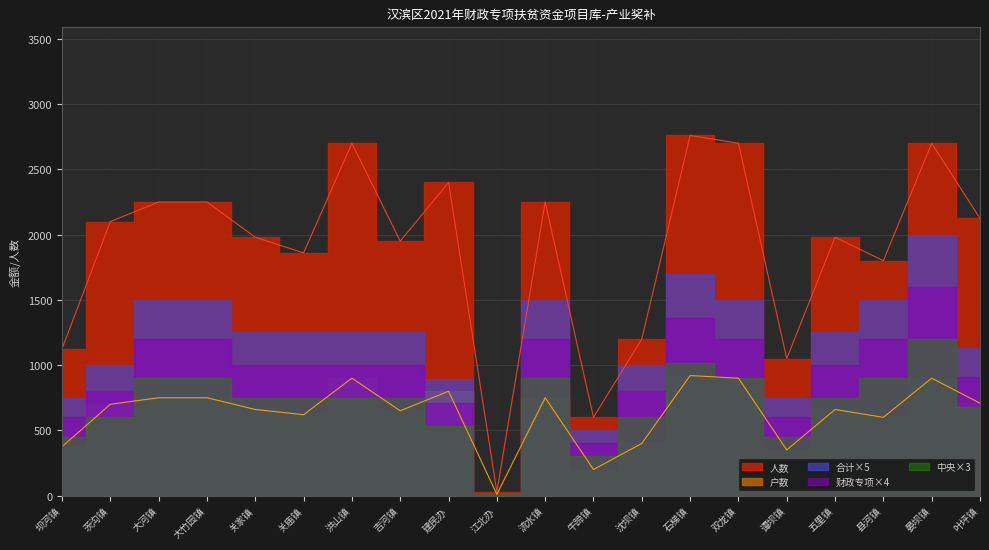

Is it true that 合计 equals 226.5 at 叶坪镇?

True